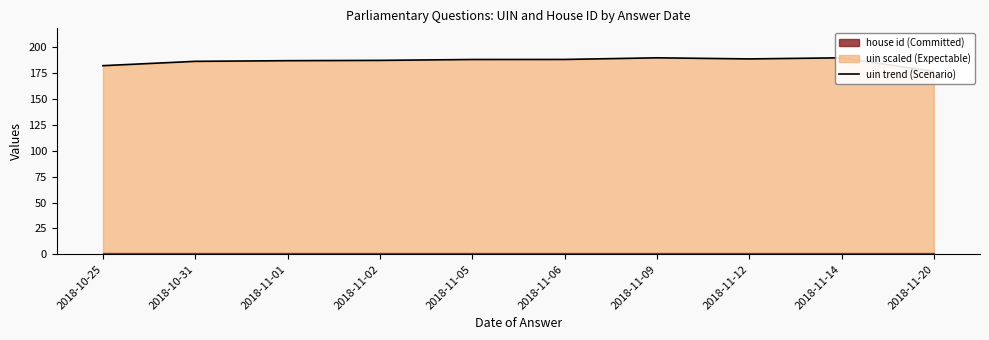

What is the sum of the values at 2018-11-02 and 2018-11-01?

374.4